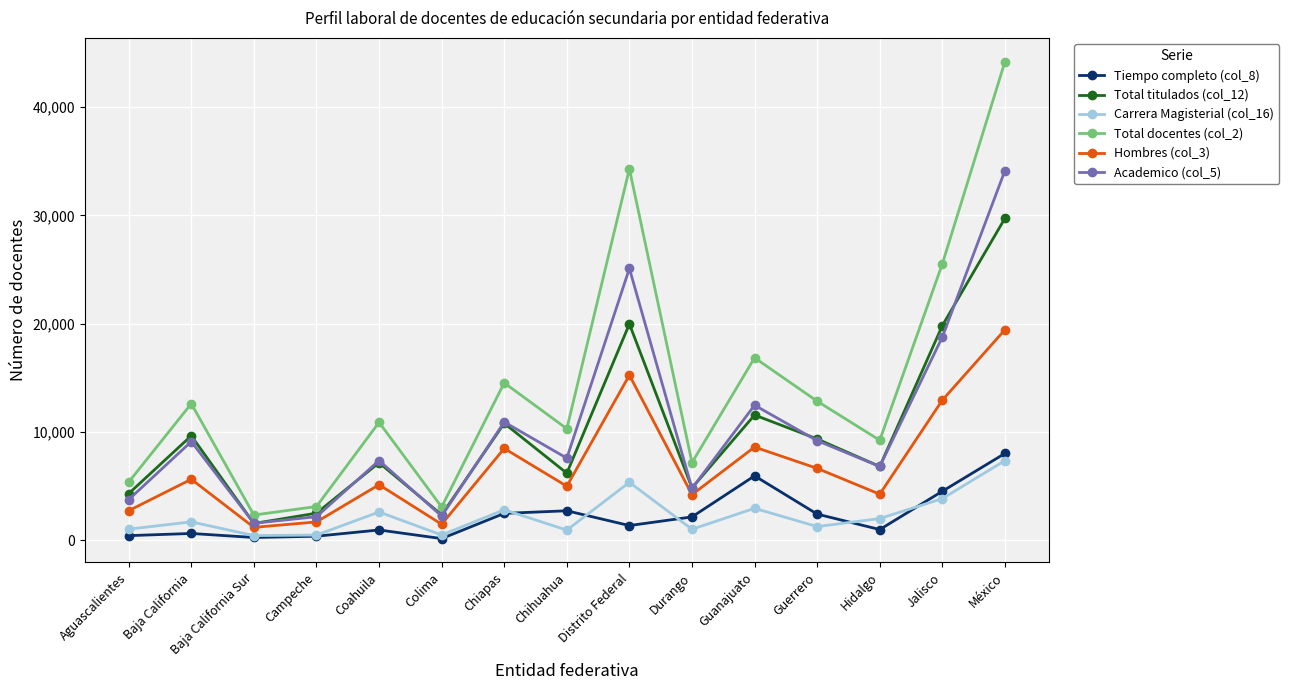

What is the value of the Hombres (col_3) point at the 5th from the left?

5146